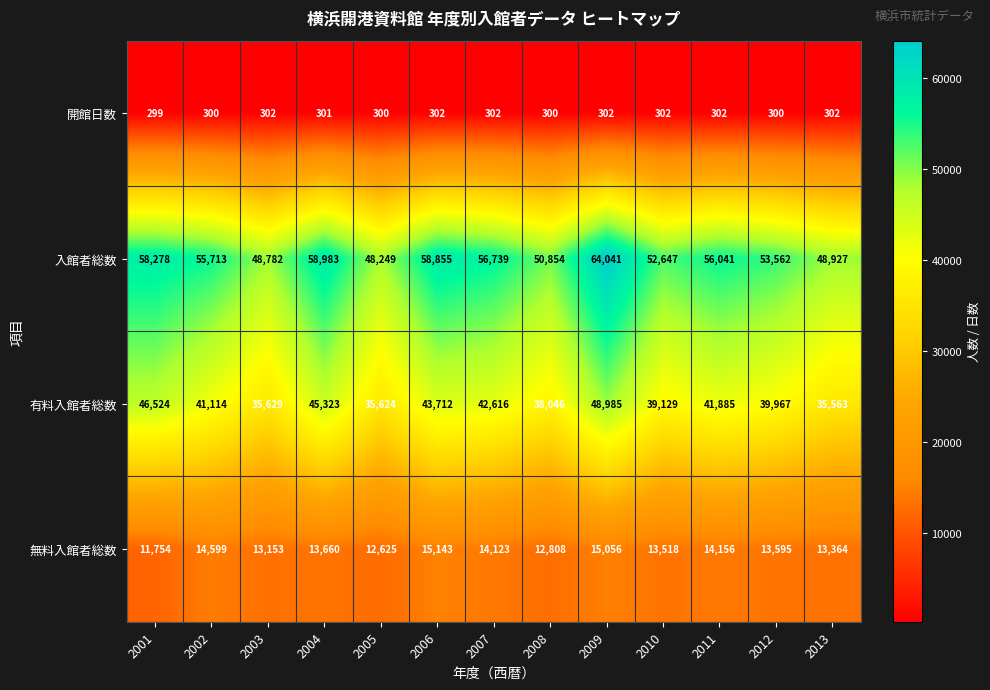

What is the maximum value shown in the chart?

64041